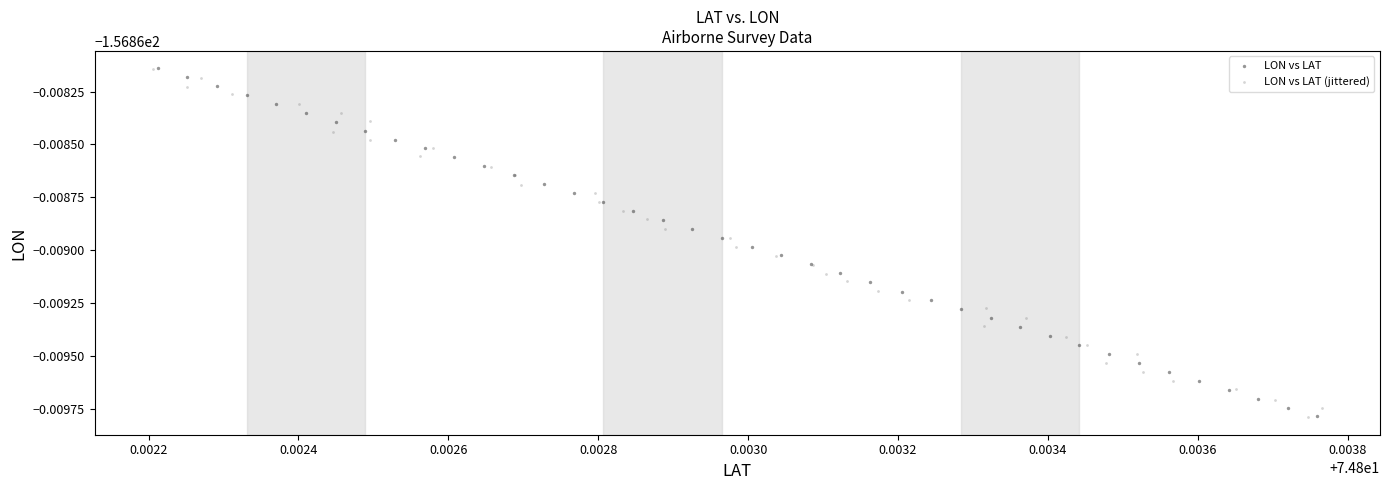

What are all the series names shown in the legend?

LON vs LAT, LON vs LAT (jittered)